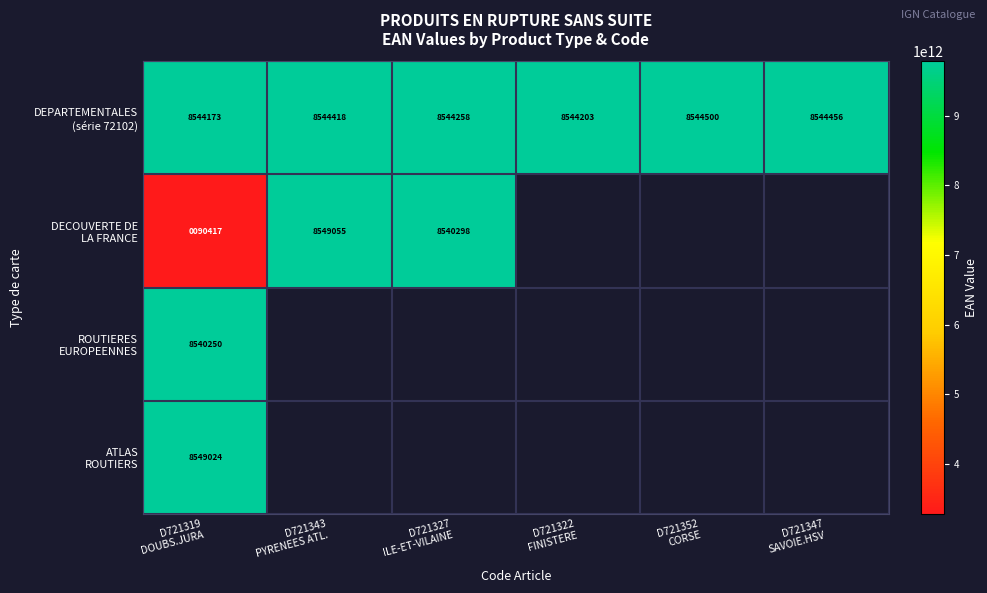

What is the difference between the maximum and second lowest values in the DEPARTEMENTALES (série 72102) series?

297